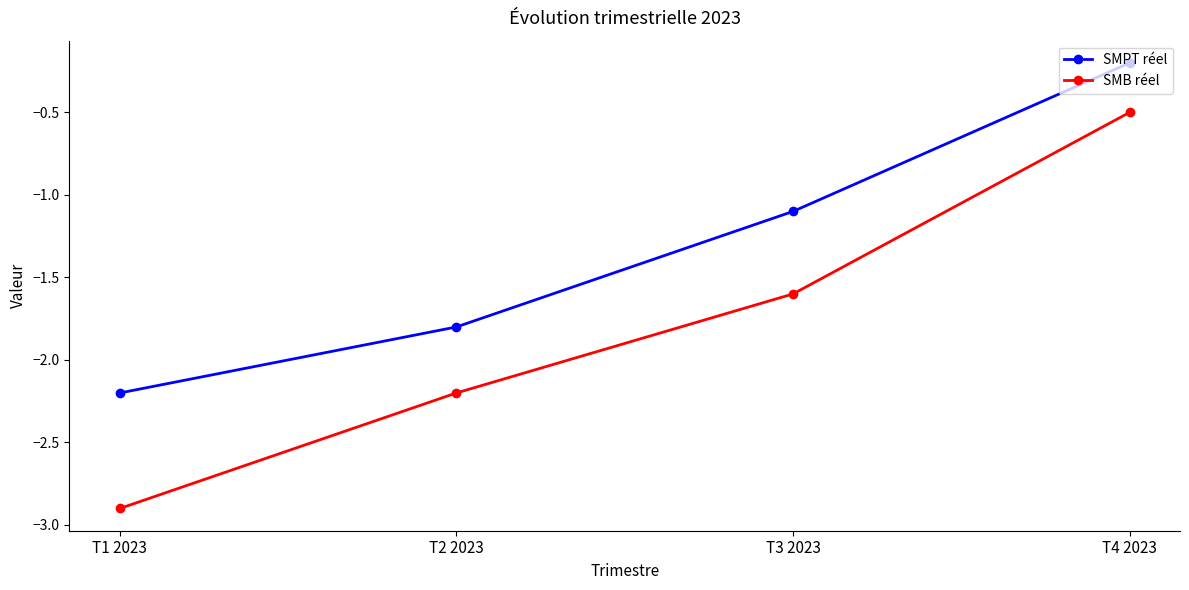

What is the difference between the SMPT réel values at T3 2023 and T4 2023?

0.9